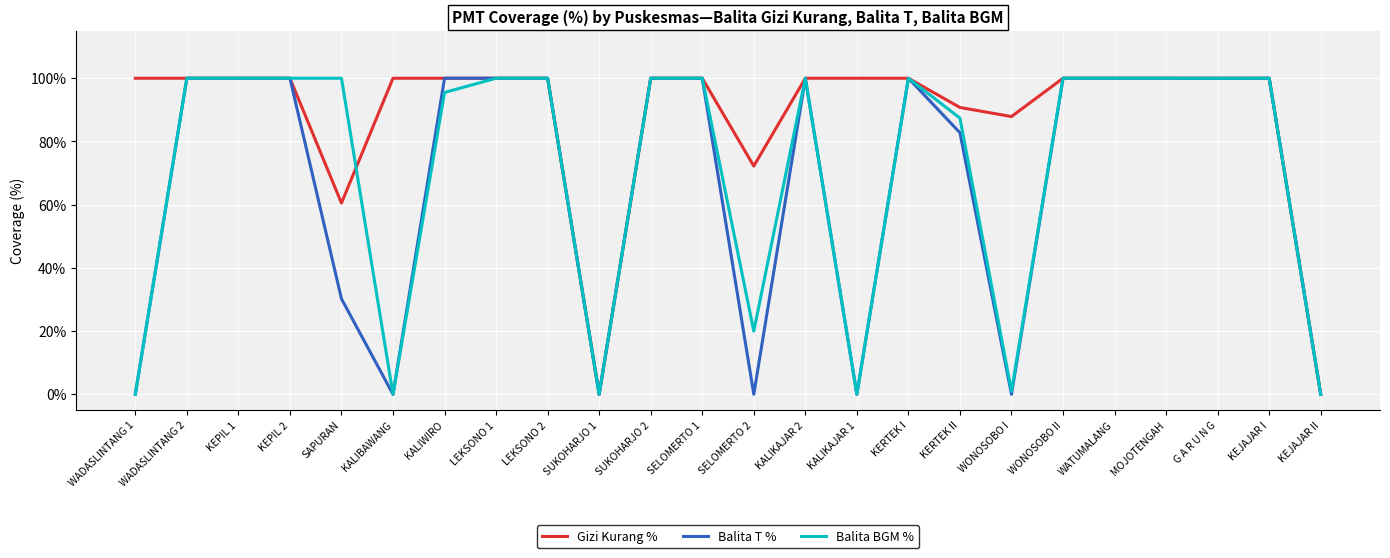

True or false: Balita T % has a value of 0.0 at KEJAJAR II.

True